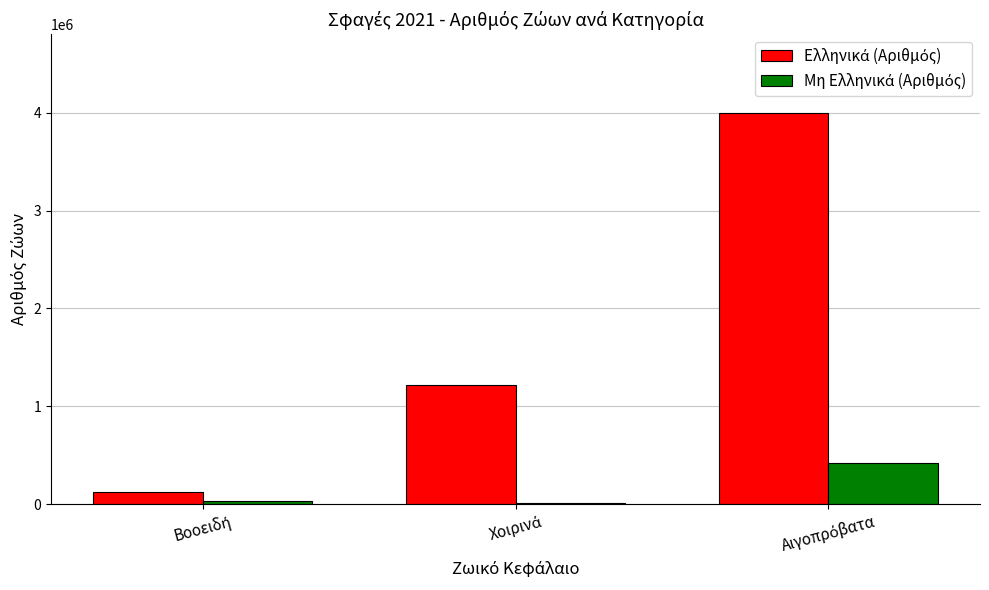

Are the bars grouped side by side (vs. stacked)?

Yes